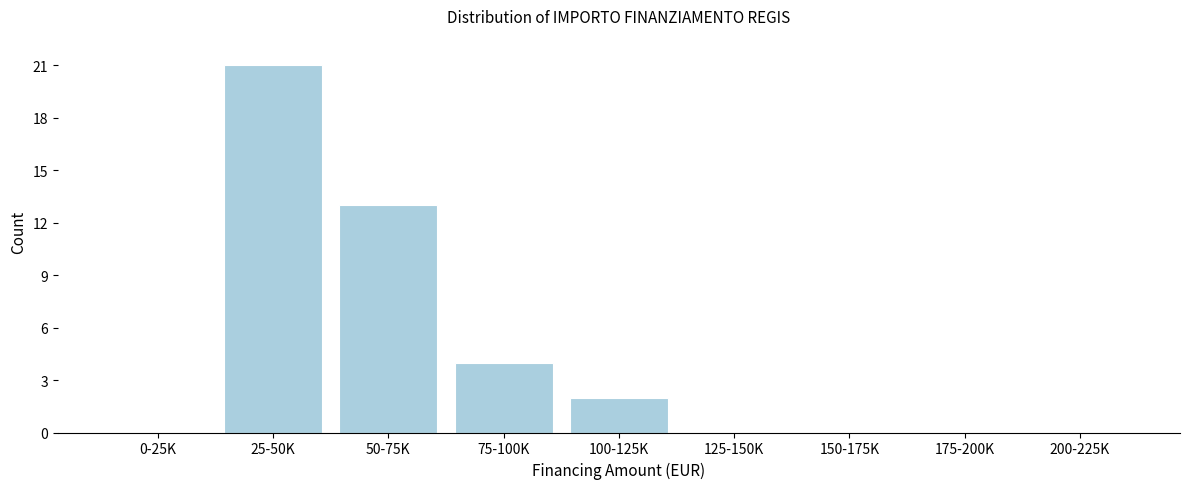

Reading left to right, transcribe all the data shown in this chart.

0-25K=0	25-50K=21	50-75K=13	75-100K=4	100-125K=2	125-150K=0	150-175K=0	175-200K=0	200-225K=0